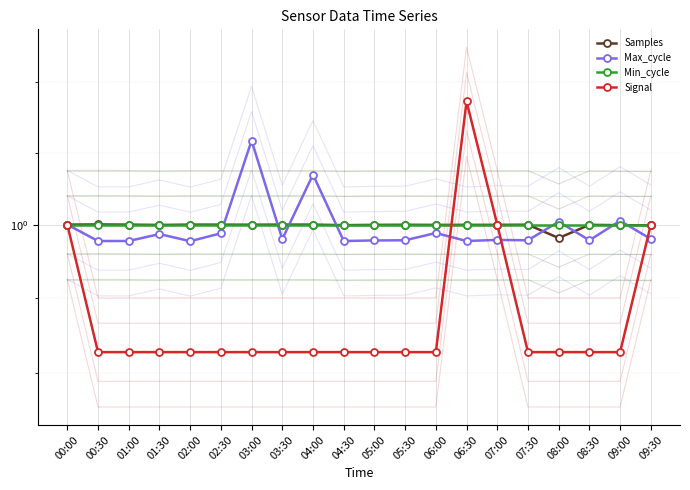

What is the label of the 14th point from the right?

03:00